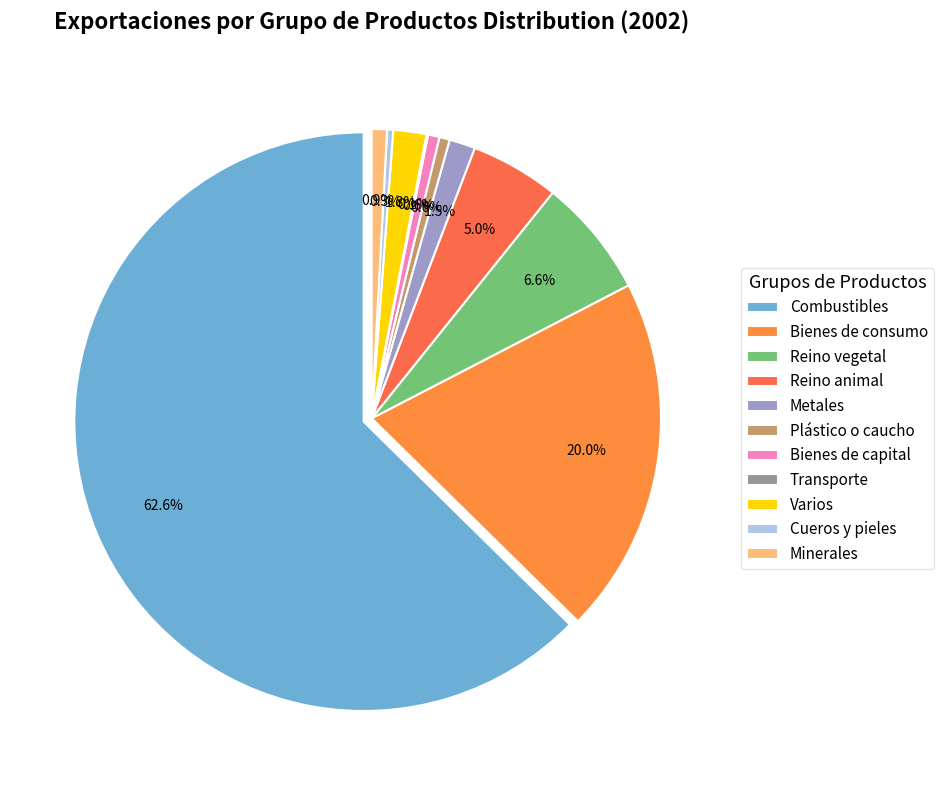

Does Exportación represent more than half of the total?

No